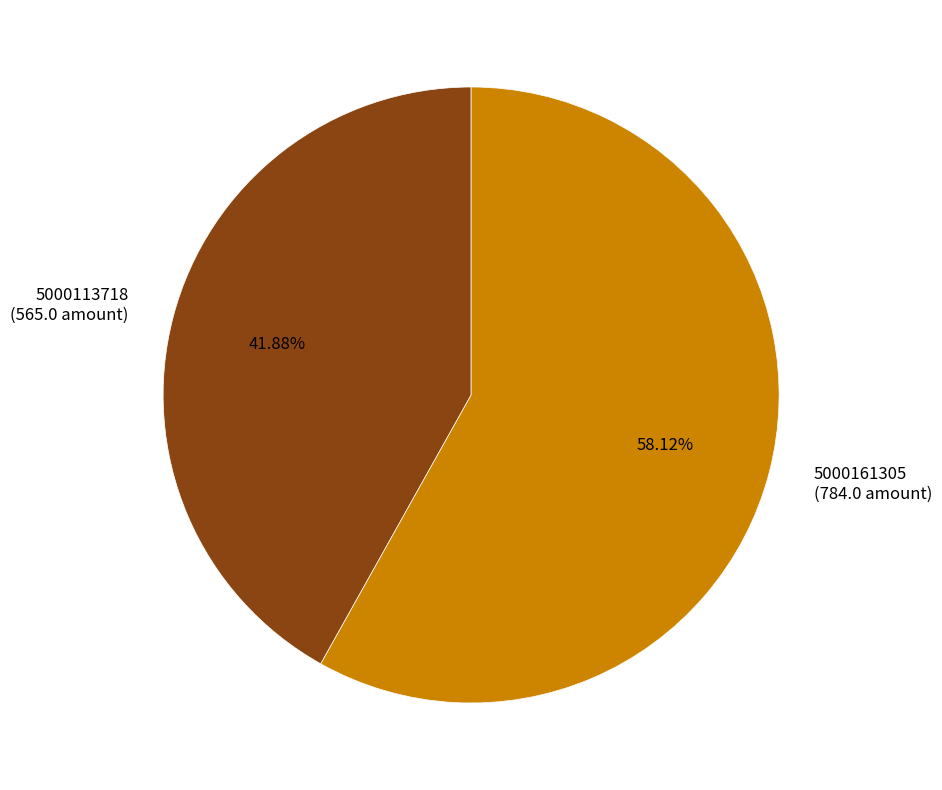

Which slice is the largest?

5000161305